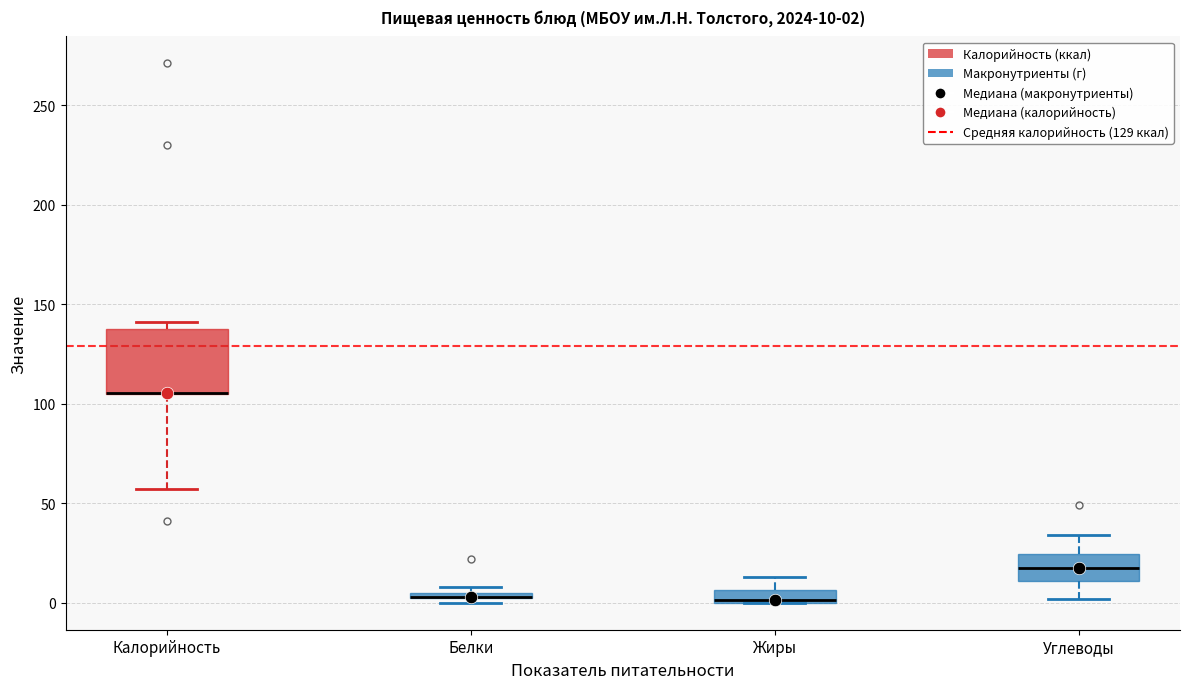

Comparing the boxes themselves (not the whiskers), which one is the tallest?

Калорийность